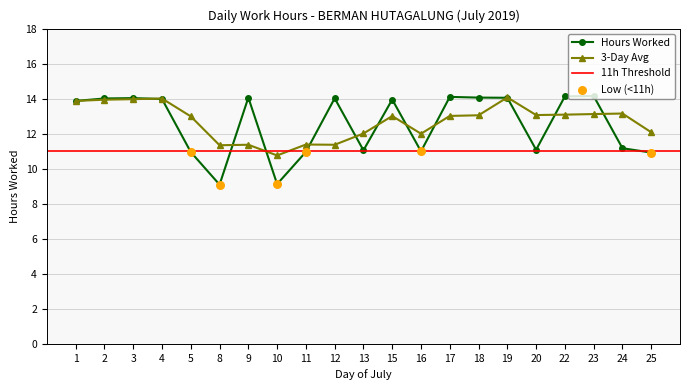

What is the change in value from 2 to 9?

+0.1